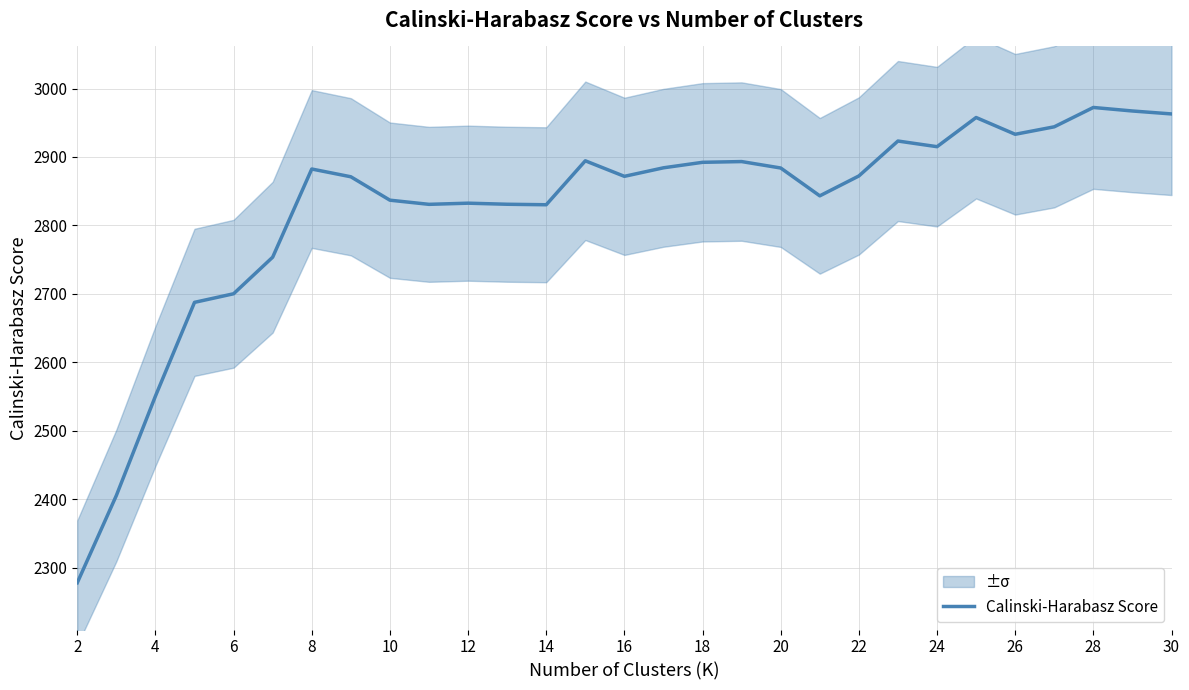

Count the number of categories in the chart.

29